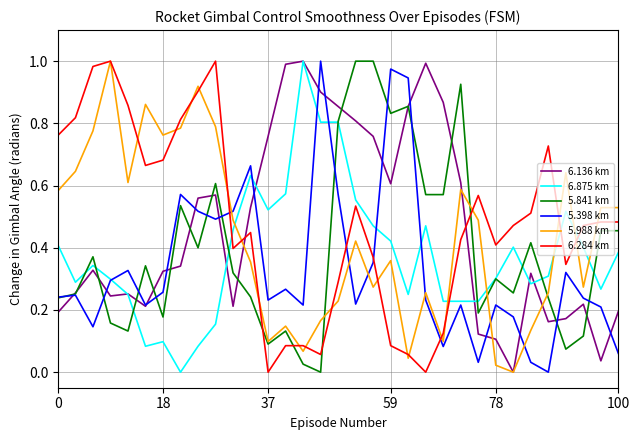

How many times do 5.988 km and 6.875 km cross each other?

6